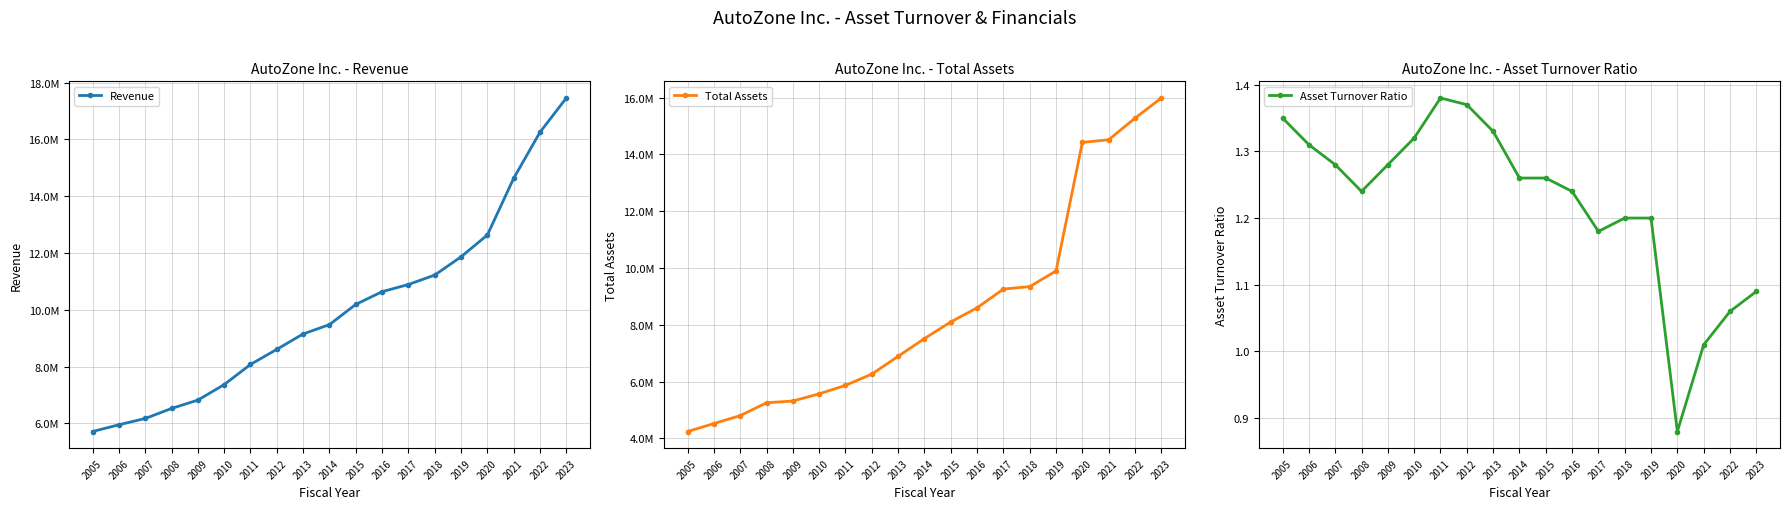

How many series are shown in this chart?

3